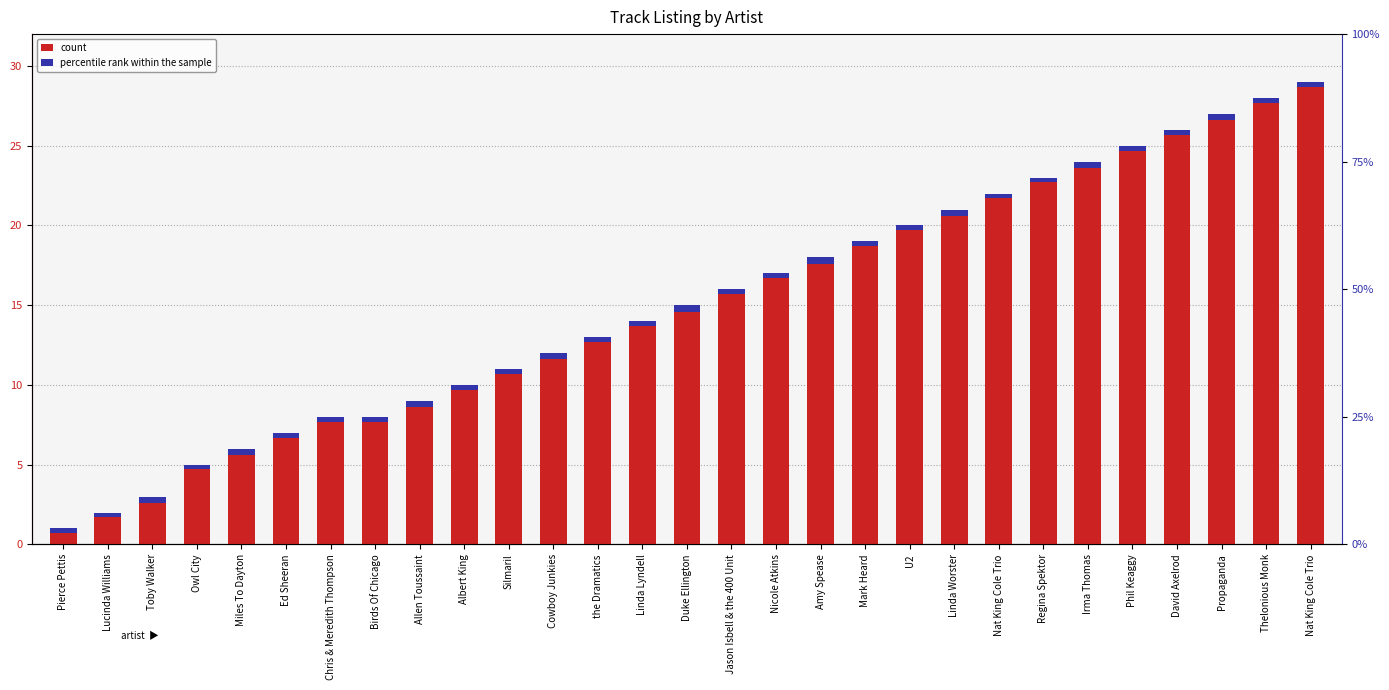

Is the value of percentile rank within the sample at Cowboy Junkies greater than the value of count at Ed Sheeran?

No